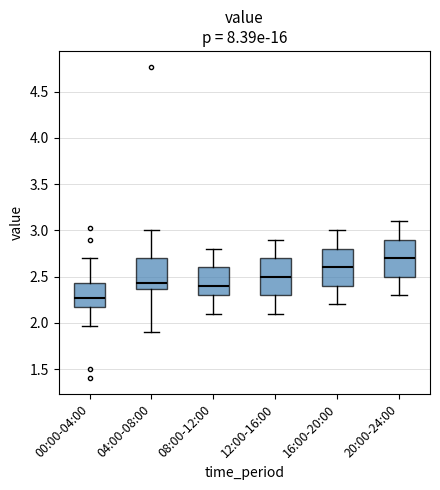

Which box's median line is the highest?

20:00-24:00